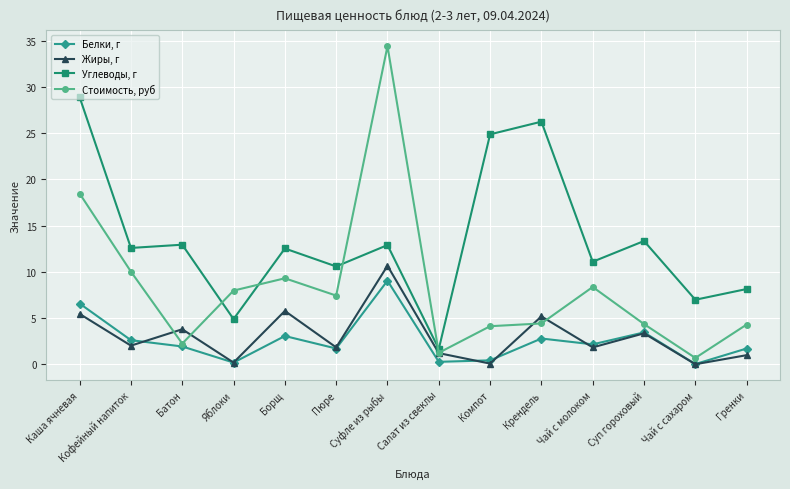

The value of Белки, г at Каша ячневая is 1.8. True or false?

False